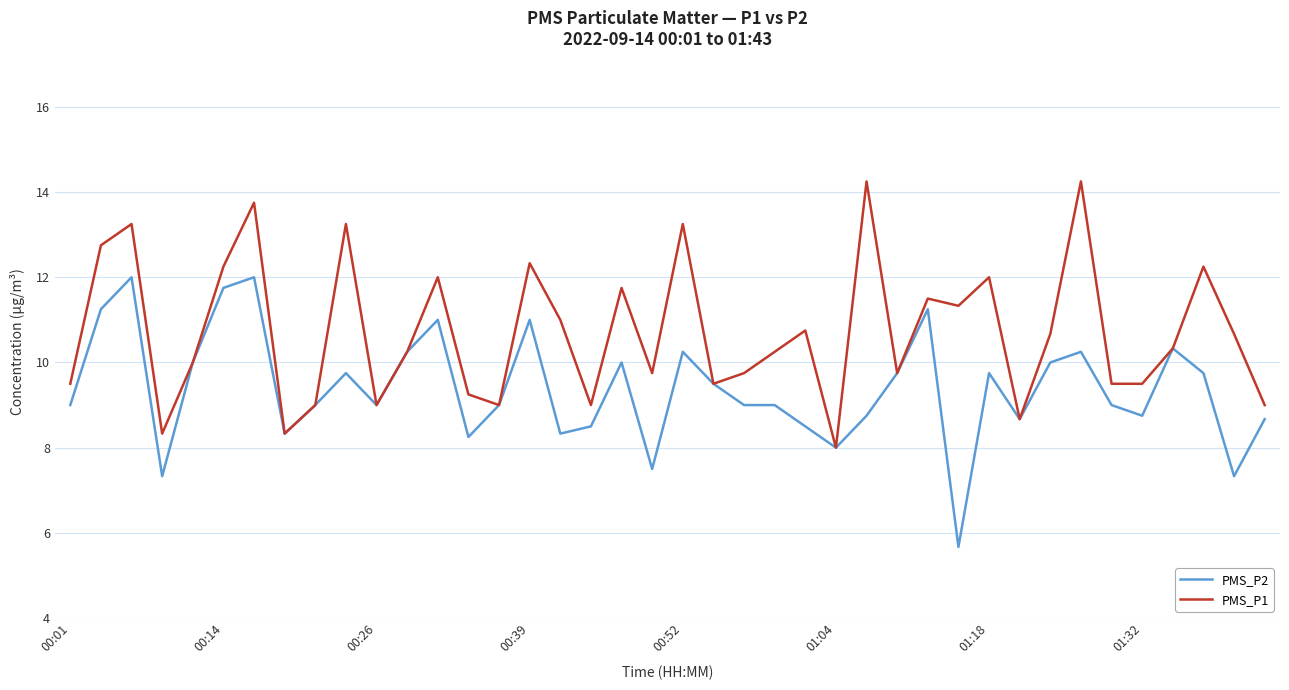

What are all the series names shown in the legend?

PMS_P2, PMS_P1